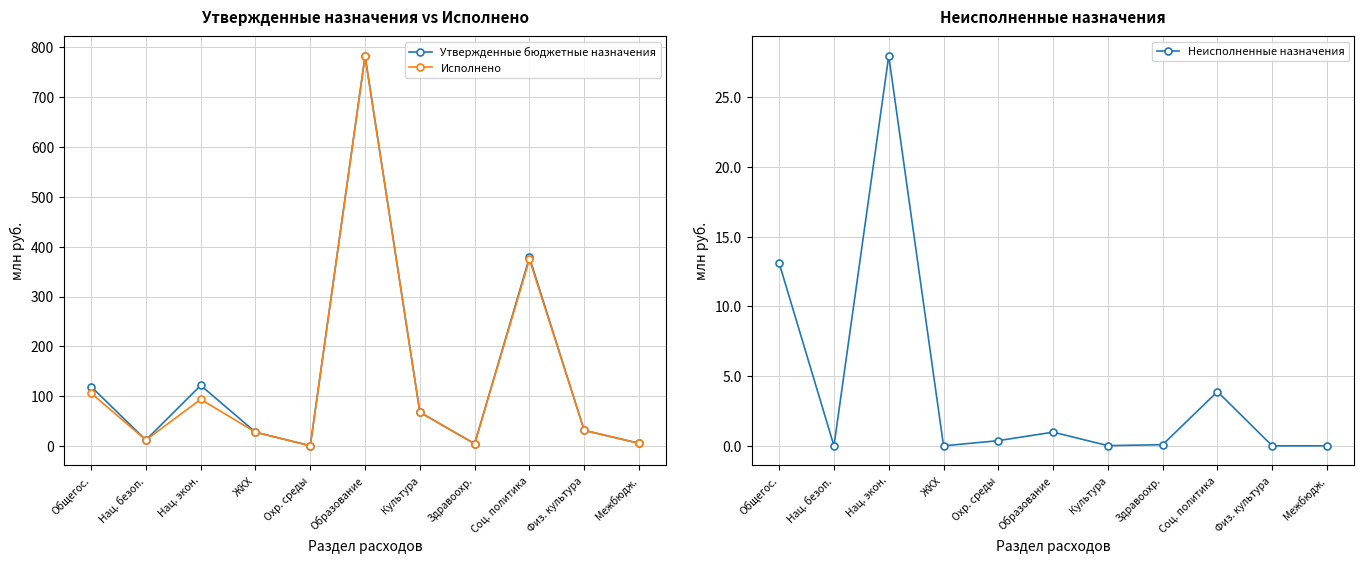

What is the value of the Исполнено point at the 9th from the left?

374.6